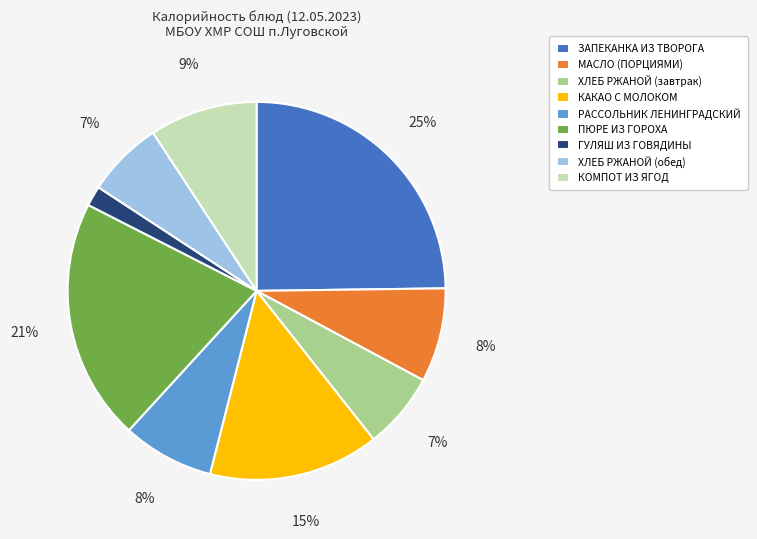

Count the number of slices in the pie.

9